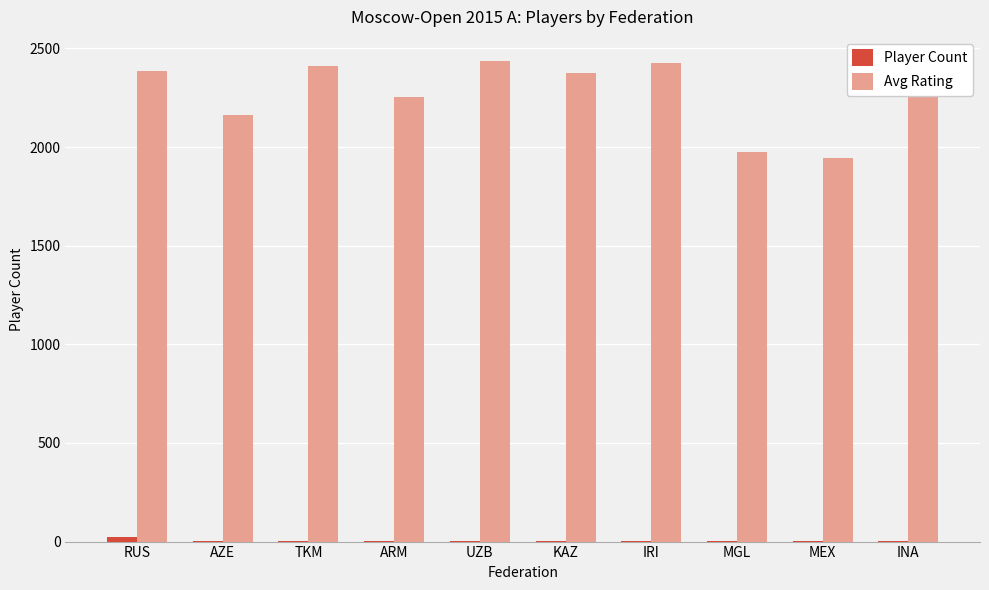

Count the number of data series in this chart.

2